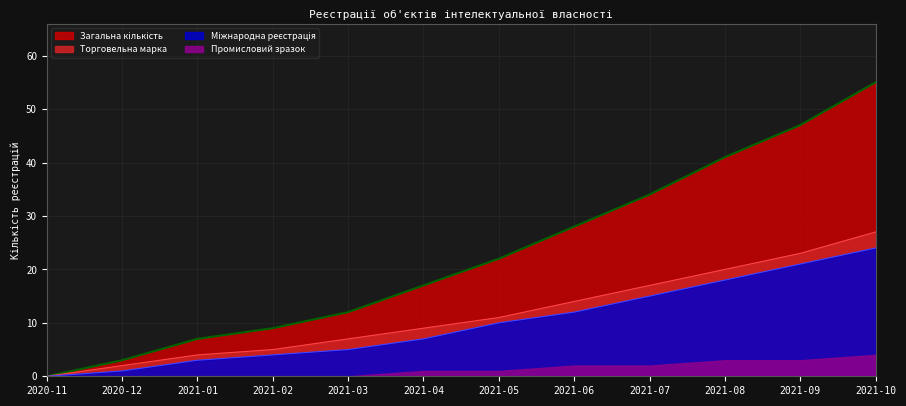

What is the difference between the maximum and minimum values in the Промисловий зразок series?

55